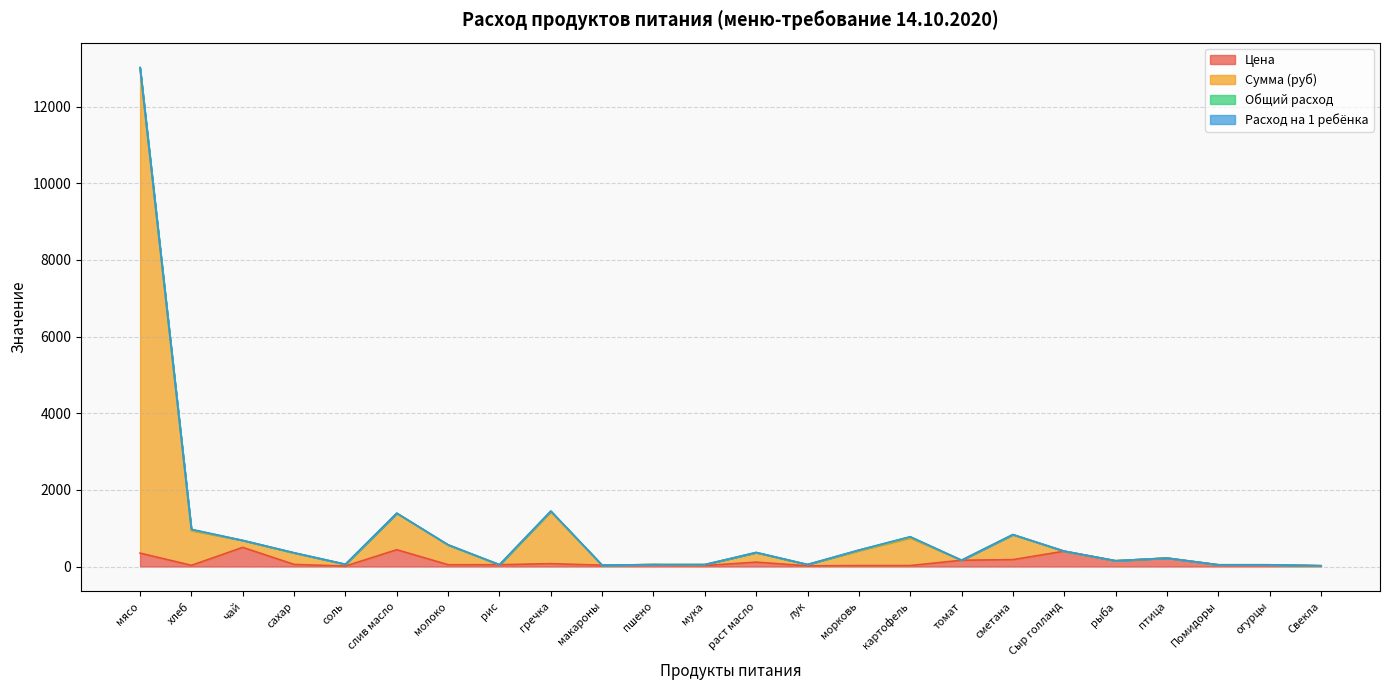

What is the sum of all Сумма (руб) values?

22176.7